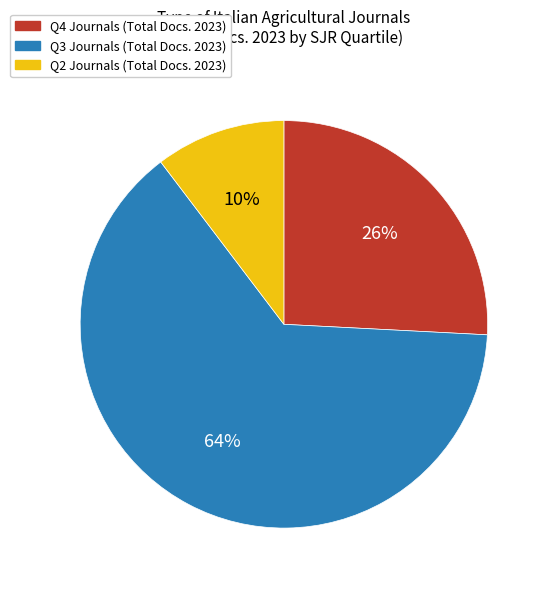

Does any single category account for the majority?

Yes